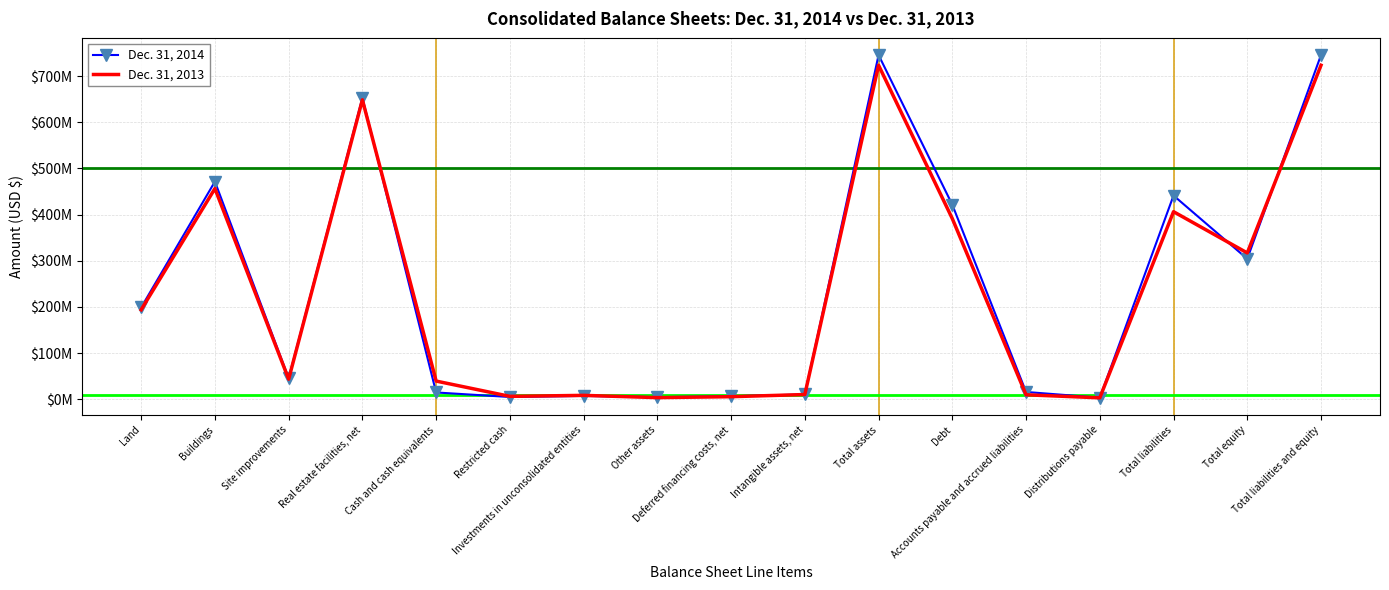

Between Cash and cash equivalents and Total liabilities and equity, which series saw the biggest shift?

Dec. 31, 2014